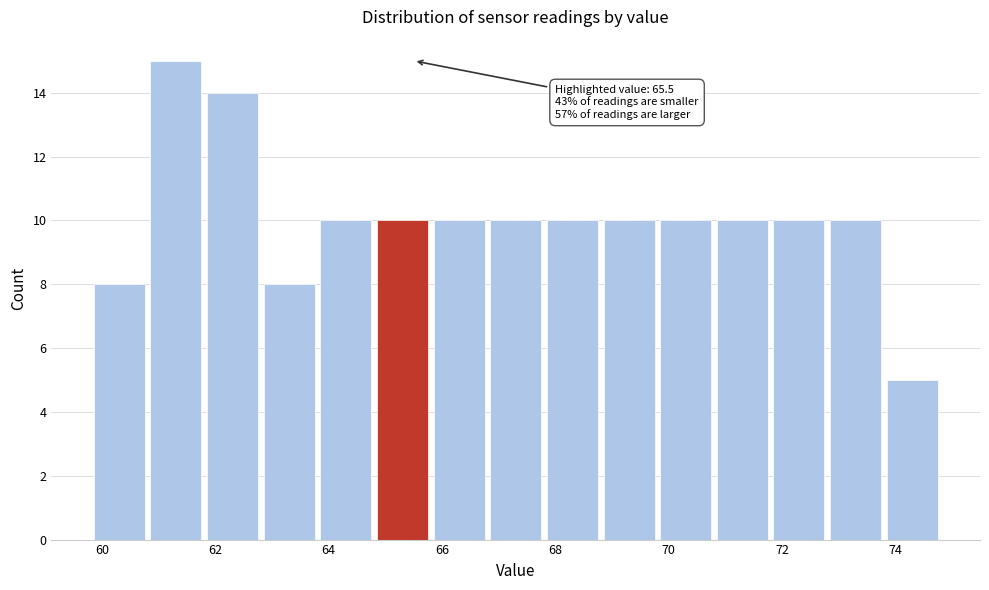

Over which range of the x-axis is the bar tallest?

60.8 to 61.8